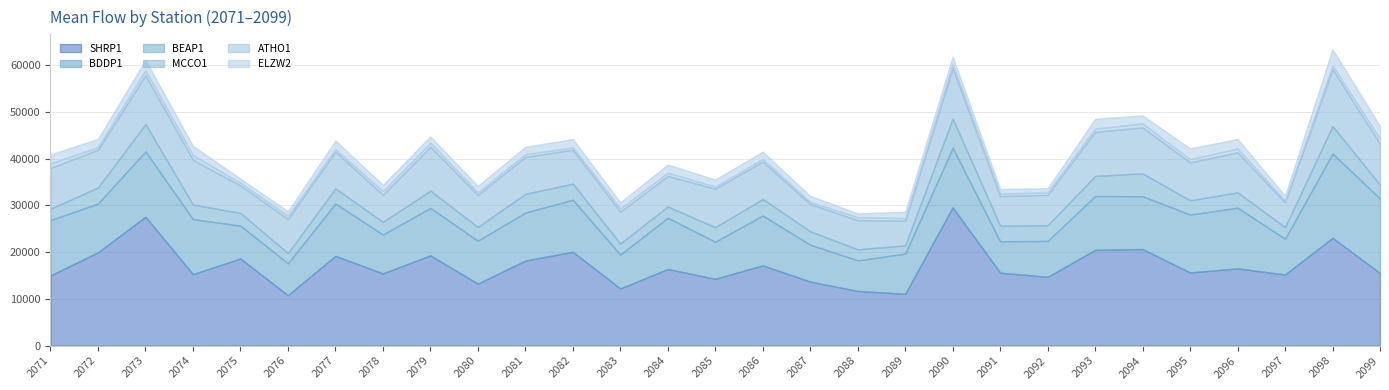

Which category has the lowest value across all series?

2097